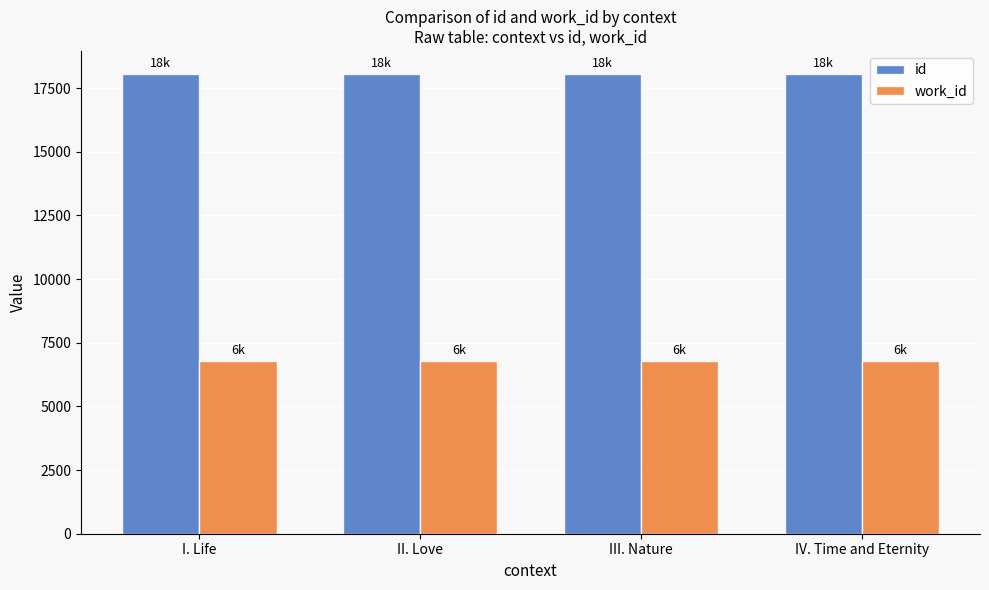

Does the chart contain any negative values?

No